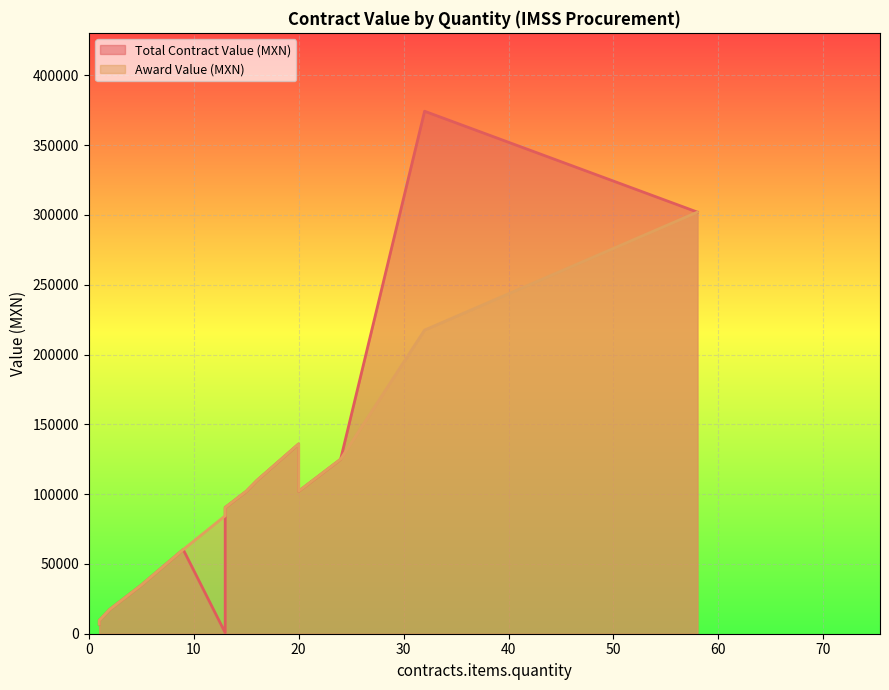

What is the value of the Award Value (MXN) point at the 13th from the left?

9500.0